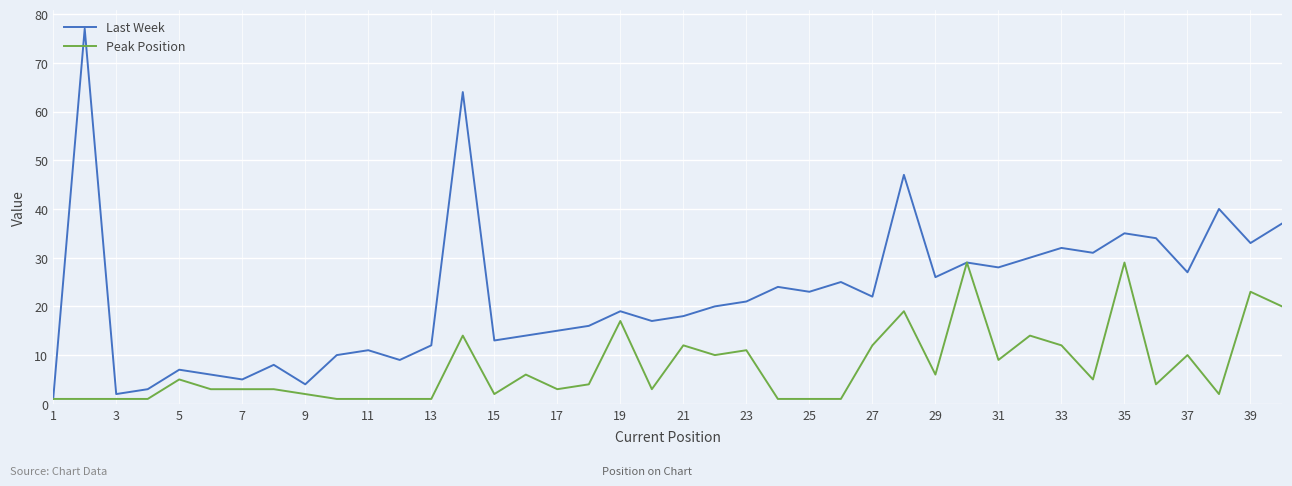

Reading left to right, what are all the values shown in this chart?

Last Week: 1	77	2	3	7	6	5	8	4	10	11	9	12	64	13	14	15	16	19	17	18	20	21	24	23	25	22	47	26	29	28	30	32	31	35	34	27	40	33	37
Peak Position: 1	1	1	1	5	3	3	3	2	1	1	1	1	14	2	6	3	4	17	3	12	10	11	1	1	1	12	19	6	29	9	14	12	5	29	4	10	2	23	20